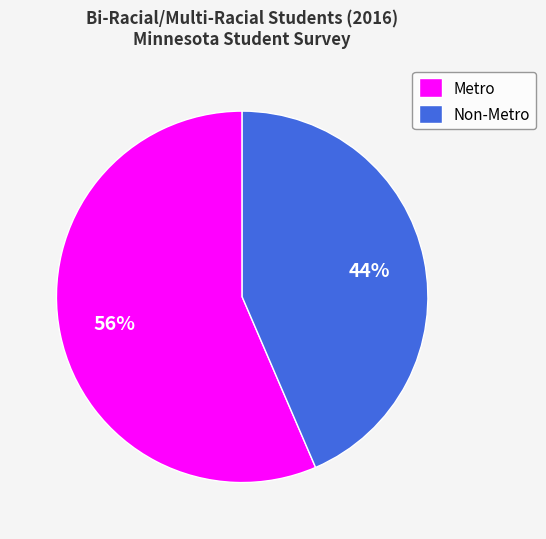

Is it true that Metro is 51% of the pie?

False